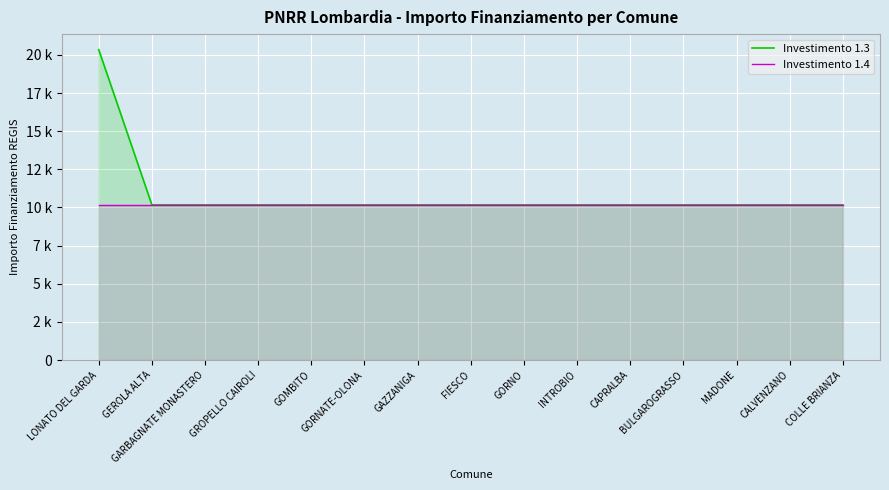

List the series in order of their overall mean, lowest first.

Investimento 1.4, Investimento 1.3